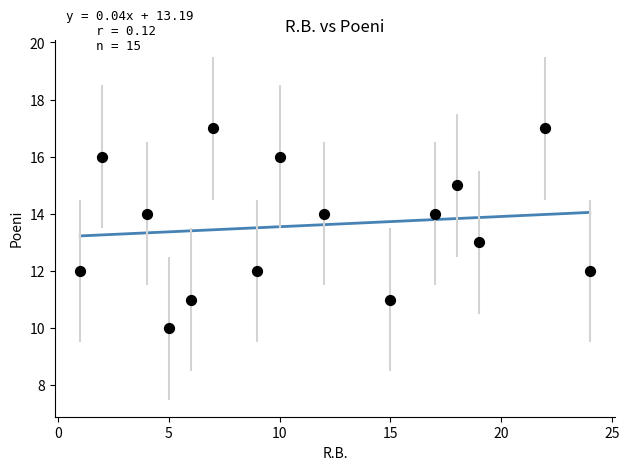

What is the range of Y values (max minus min)?

7